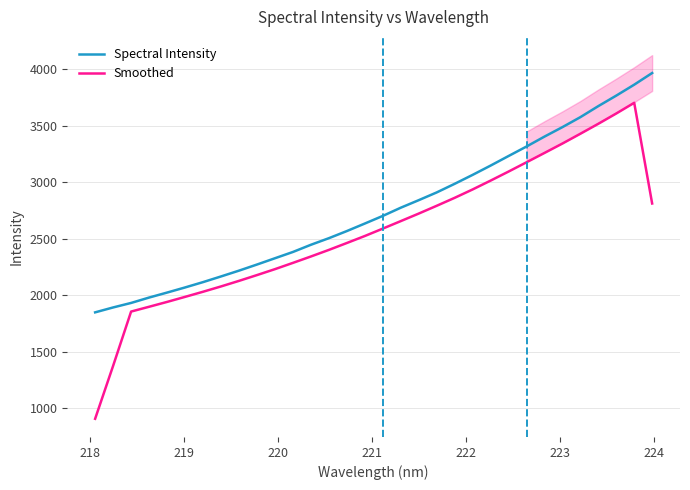

Which series has the largest range (max minus min)?

Smoothed